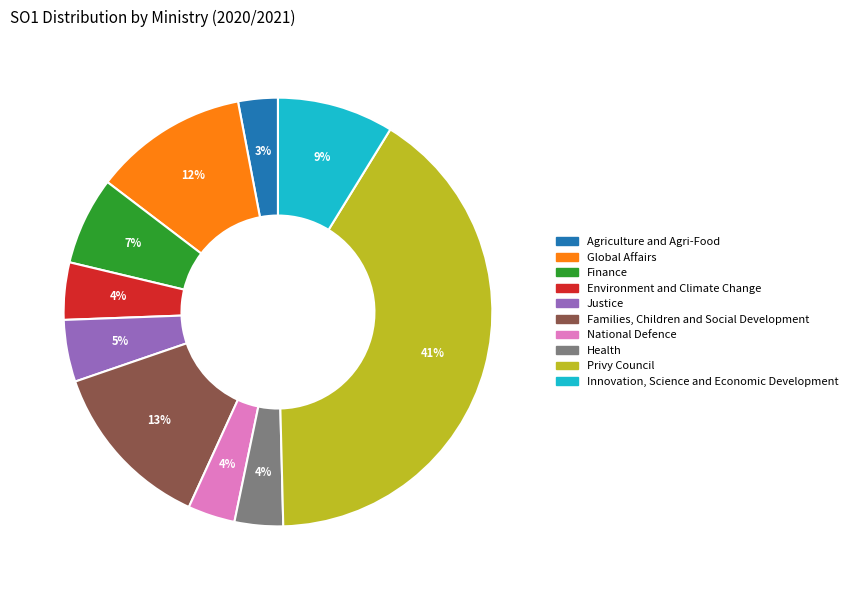

Combined, do Health and Environment and Climate Change account for over 50%?

No